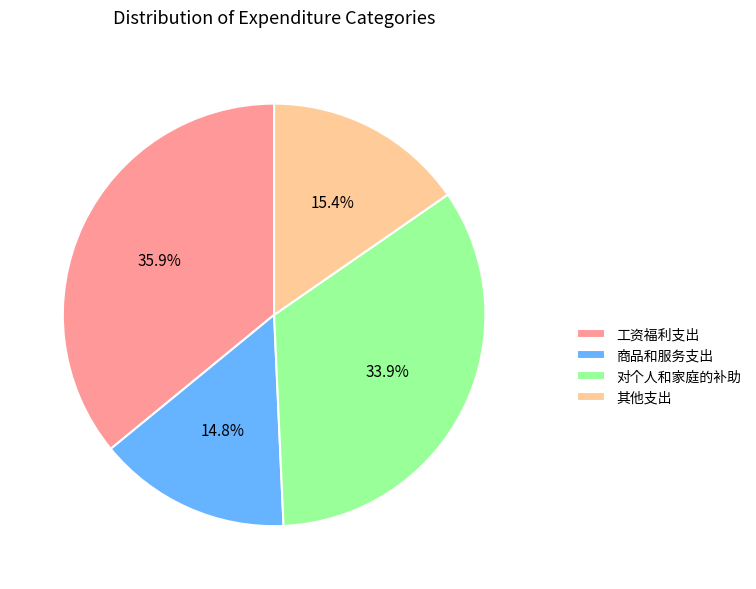

What is the total percentage of 对个人和家庭的补助 and 其他支出?

49.3%